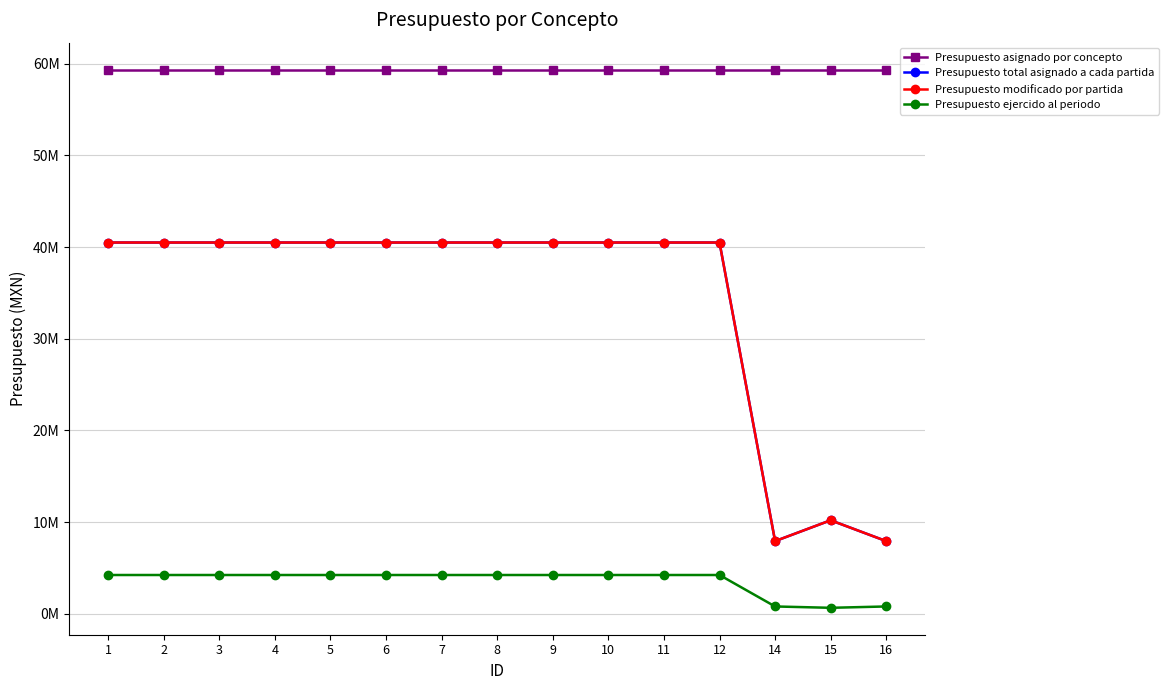

True or false: Presupuesto asignado por concepto has a value of 59366400.0 at 5.

True